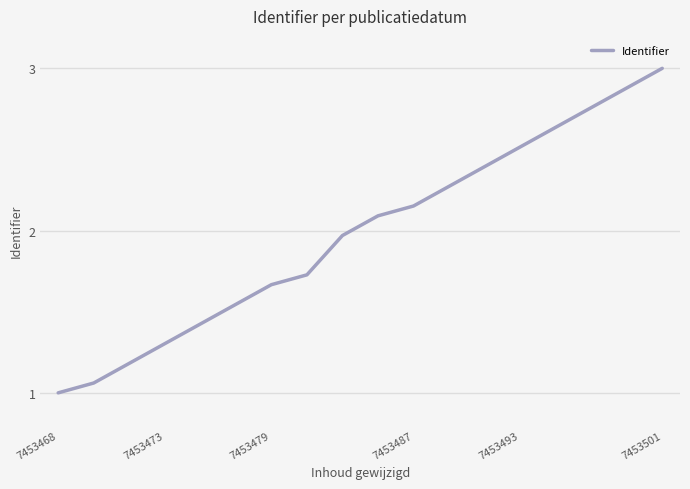

How many values are below 2?

9